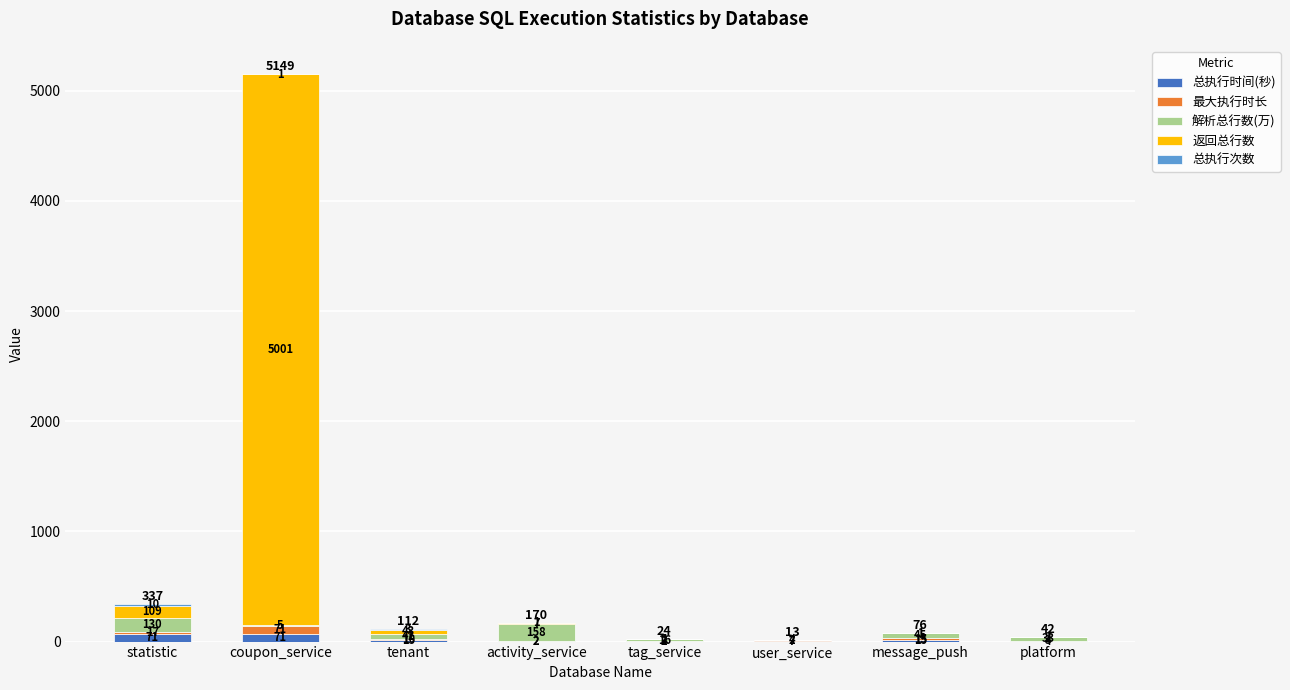

What is the total value across all series at tenant?

112